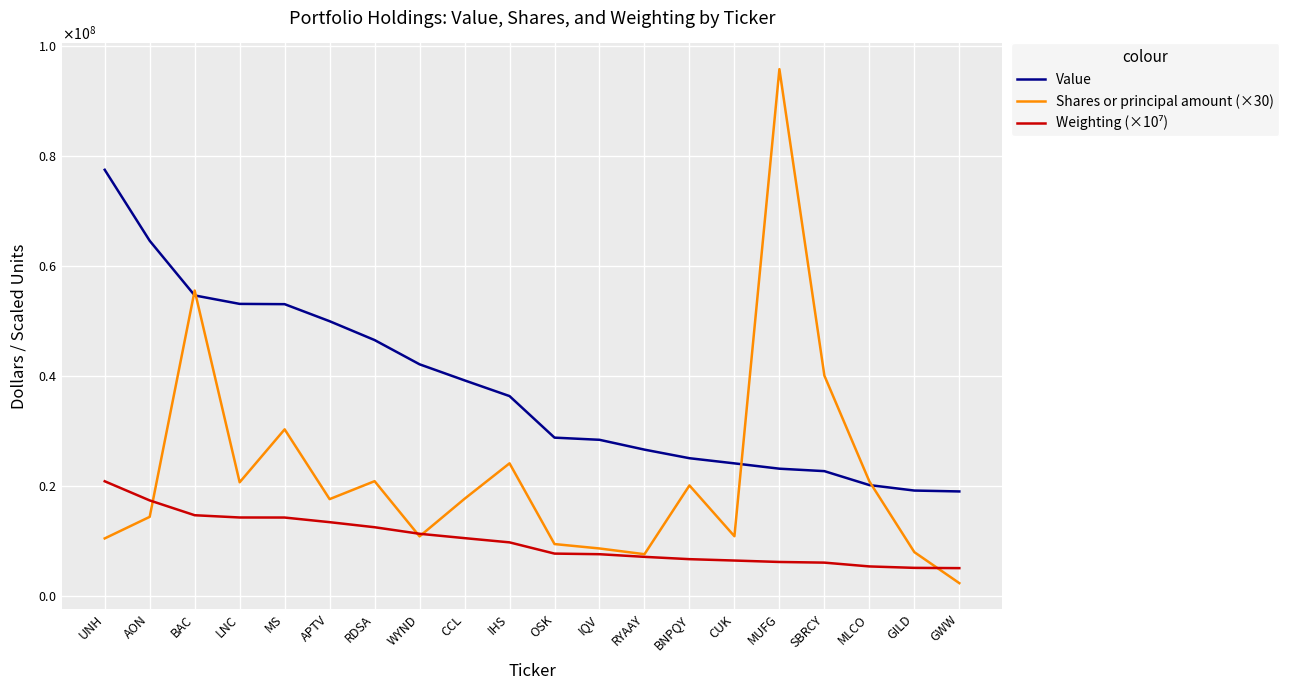

Is this an area chart (filled region under the line)?

No